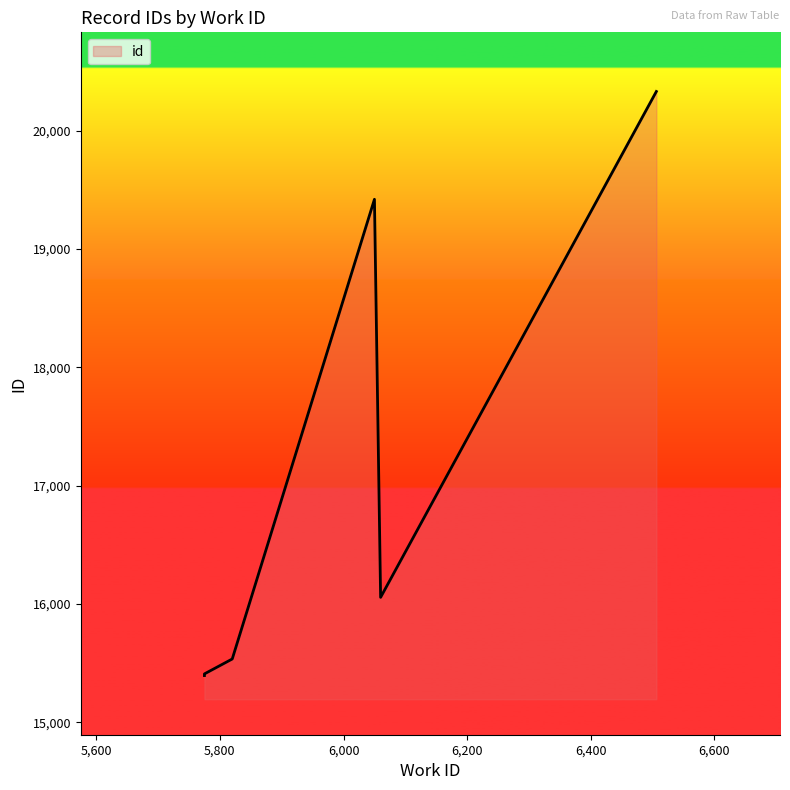

Rank the categories by value from lowest to highest.

5775, 5775, 5775, 5820, 6060, 6050, 6506